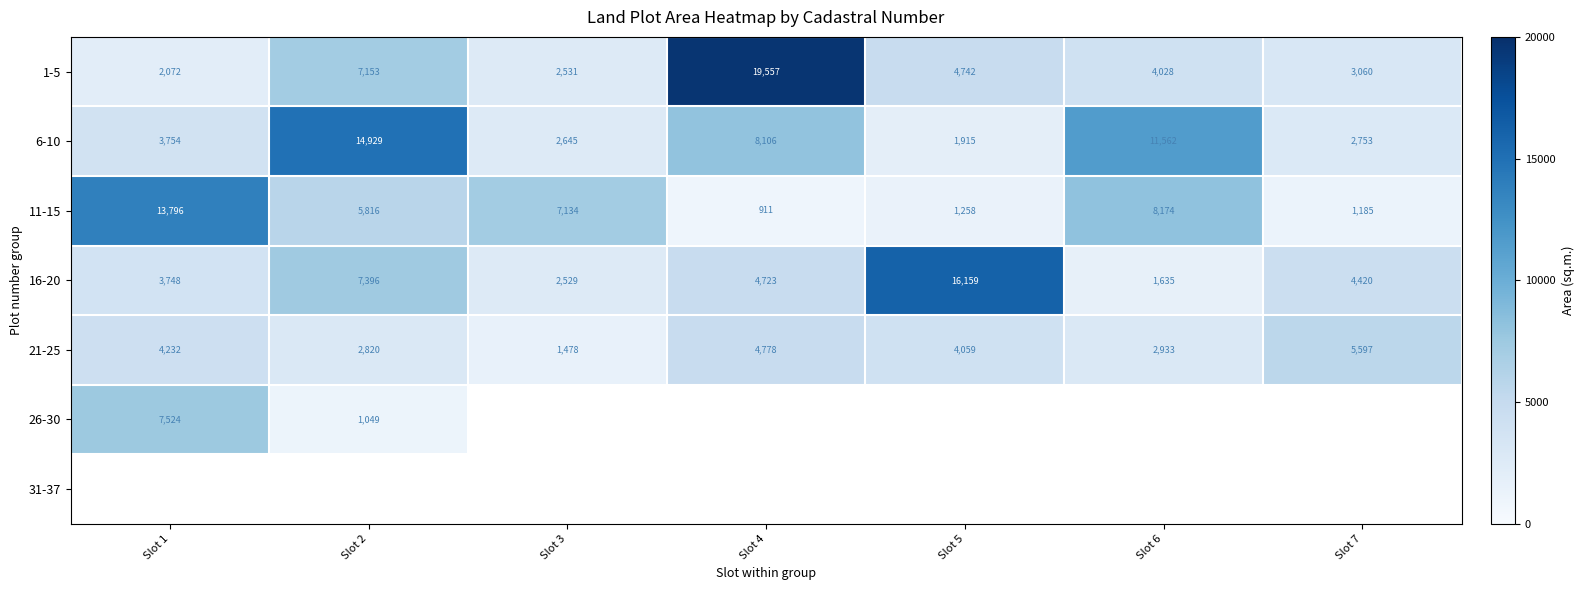

At which label does 1-5 first exceed 4028?

Slot 2